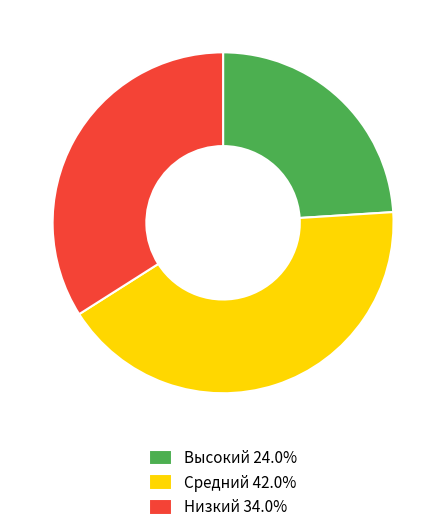

Rank the categories by value from lowest to highest.

Высокий, Низкий, Средний